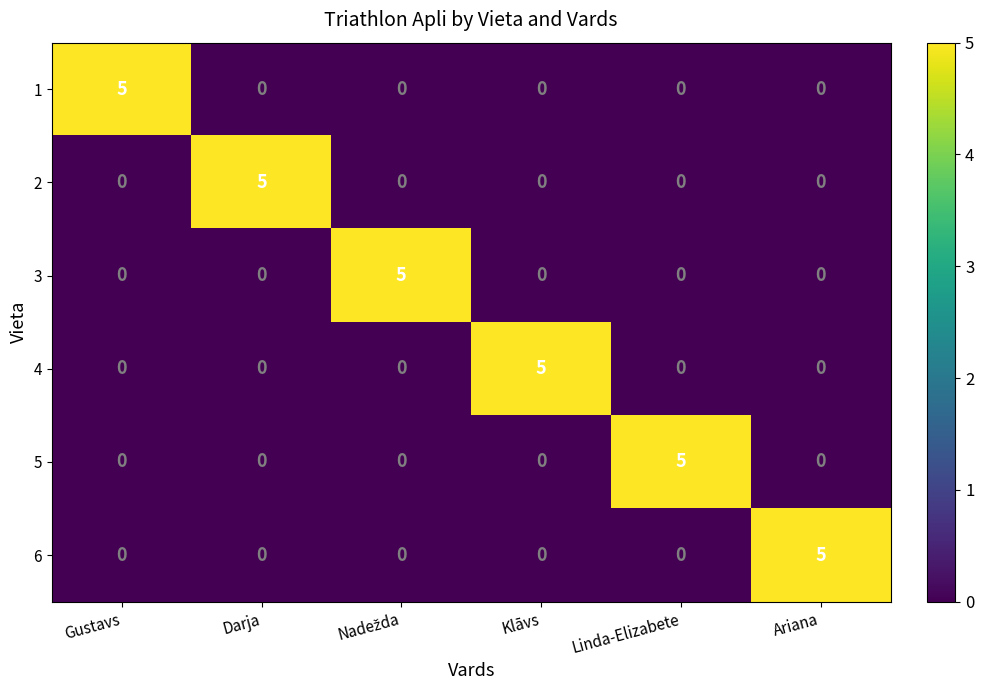

Which category has the highest value in the 2 series?

Darja